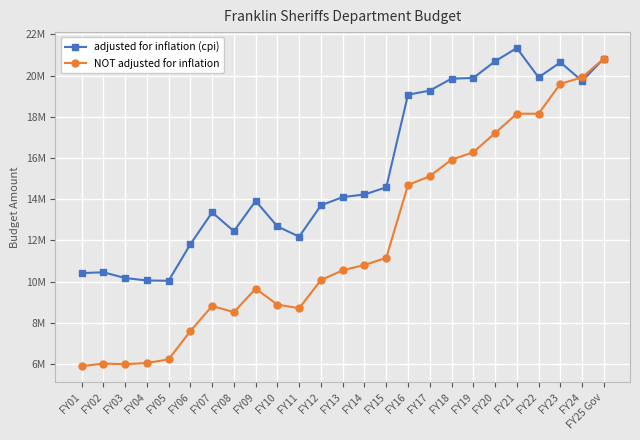

How many times do adjusted for inflation (cpi) and NOT adjusted for inflation cross each other?

1